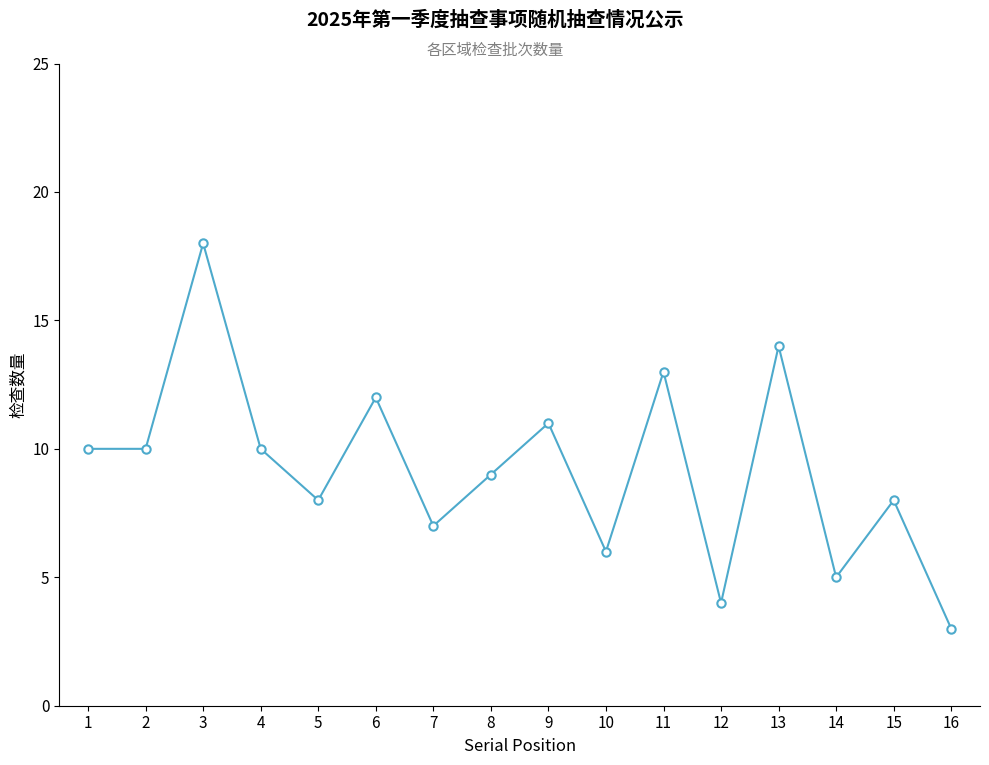

What is the approximate value at 1?

10